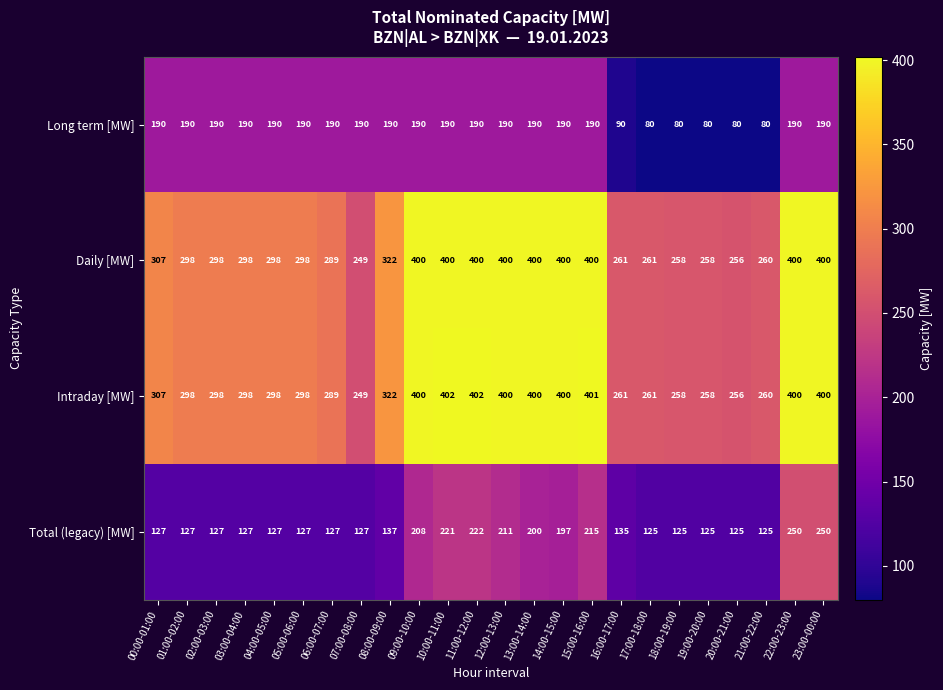

What is the total value across all series at 07:00-08:00?

815